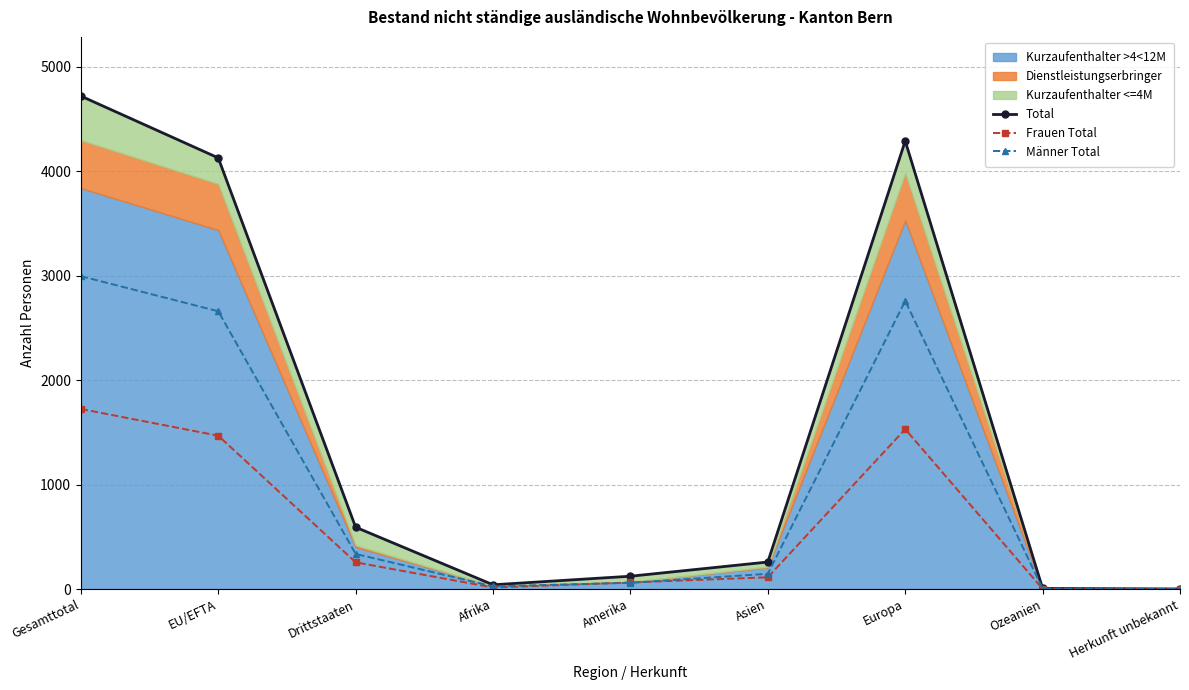

What is the average value of the Frauen Total series?

575